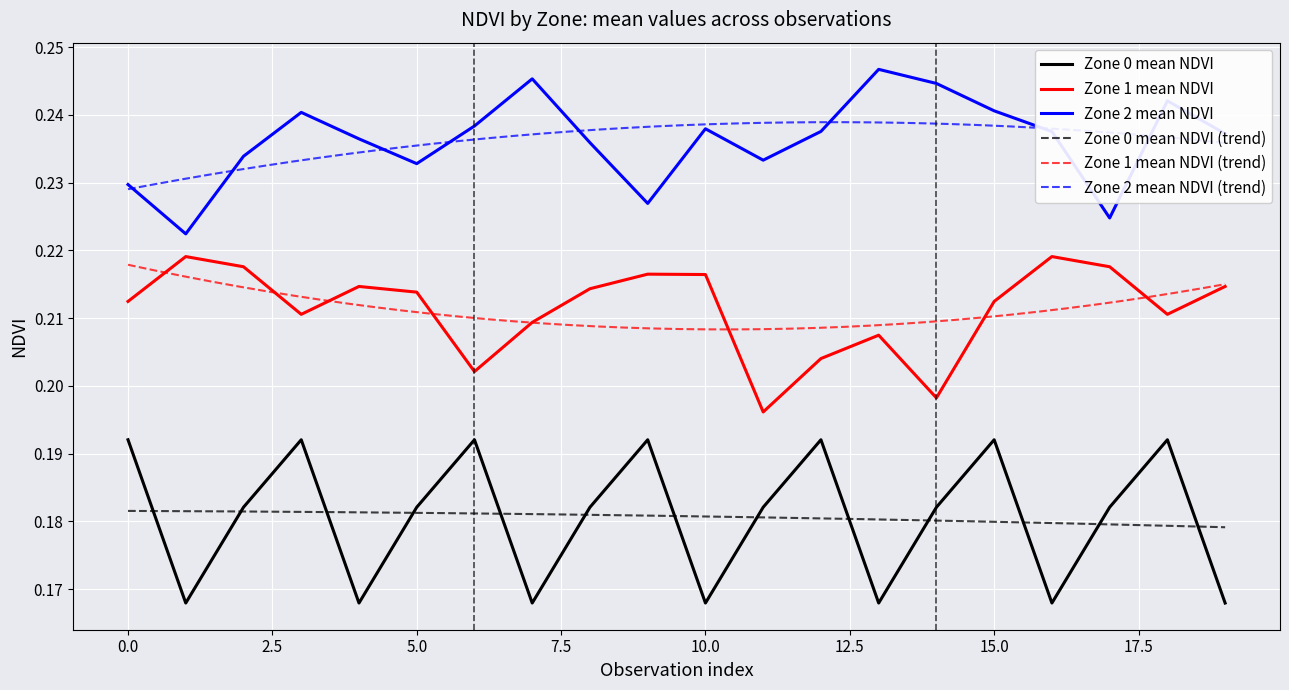

True or false: Zone 2 mean NDVI and Zone 0 mean NDVI cross at least once.

False